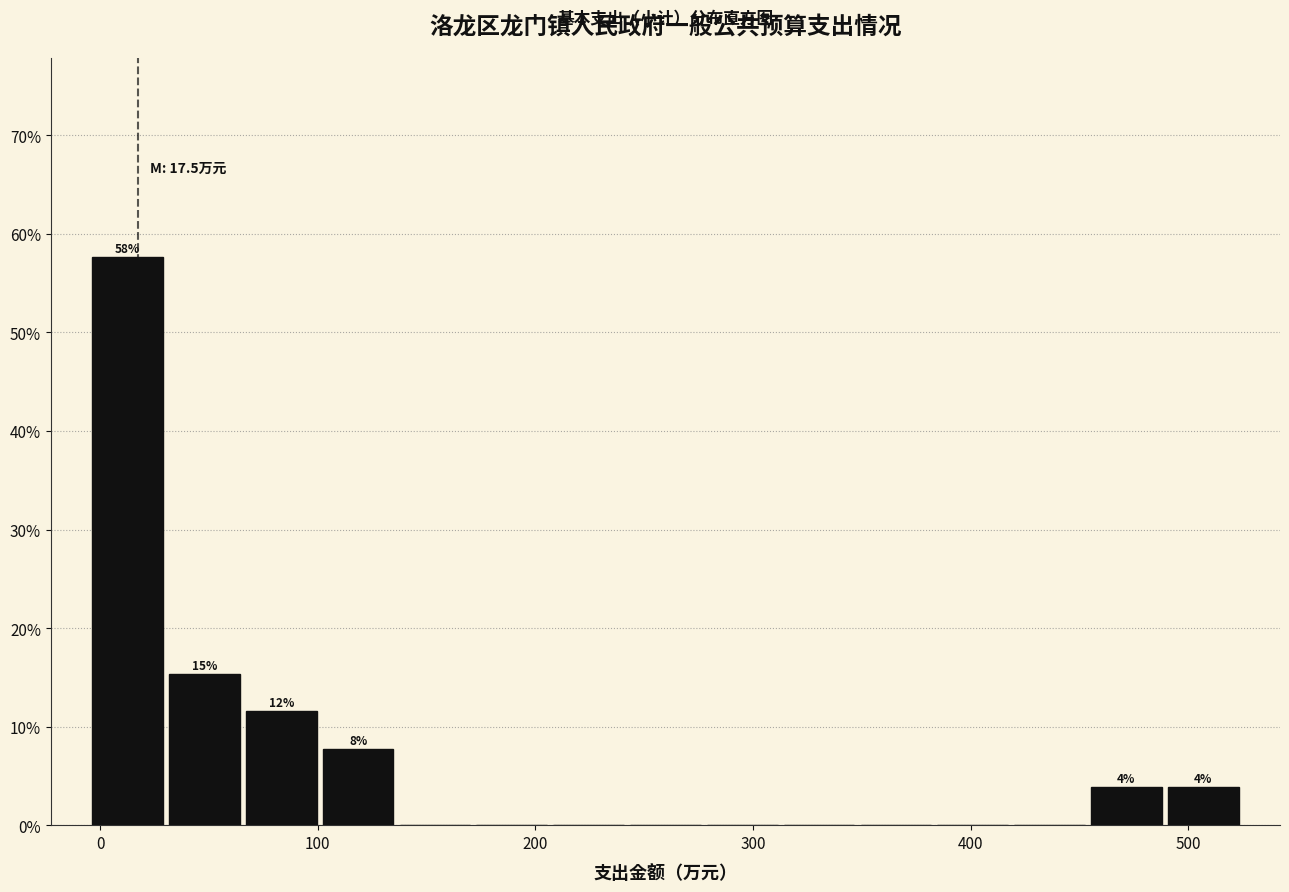

Read against the x-axis, roughly where is the centre of the tallest bar?

10